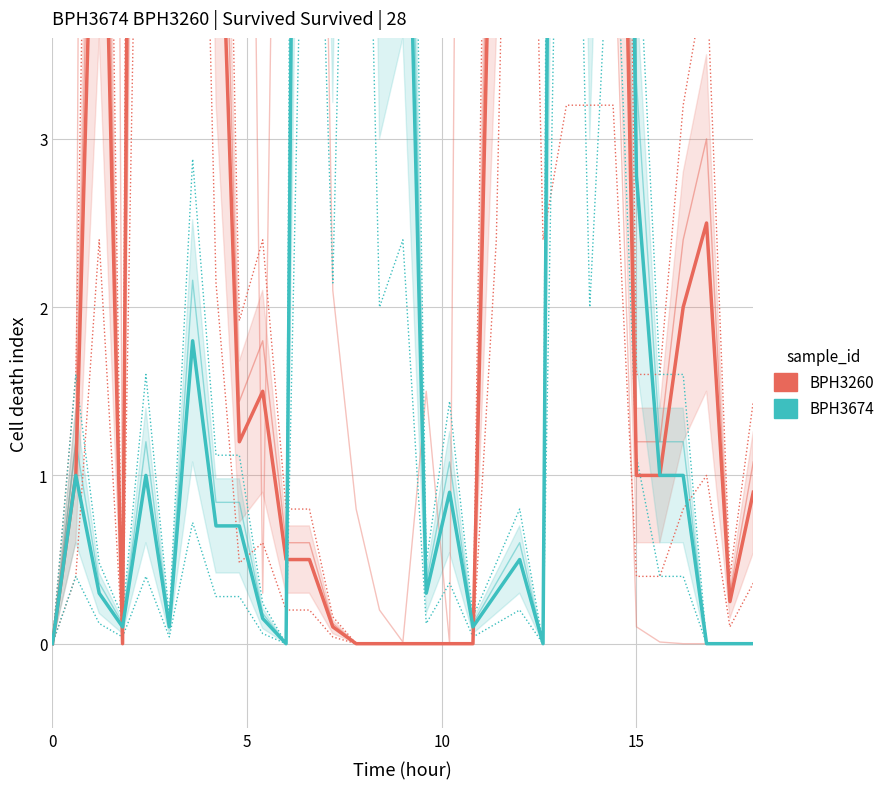

Reading right to left, extract all data points from this chart.

BPH3260: 0.9	0.2	2.5	2.0	1.0	1.0	8.0	8.0	8.0	6.0	22.0	6.0	0.0	0.0	0.0	0.0	0.0	0.0	0.1	0.5	0.5	1.5	1.2	5.4	20.0	16.7	20.0	0.0	6.0	1.0	0.0
BPH3674: 0.0	0.0	0.0	1.0	1.0	2.8	12.0	5.0	20.0	0.0	0.5	0.3	0.1	0.9	0.3	6.0	5.0	20.0	5.4	16.7	0.0	0.1	0.7	0.7	1.8	0.1	1.0	0.1	0.3	1.0	0.0